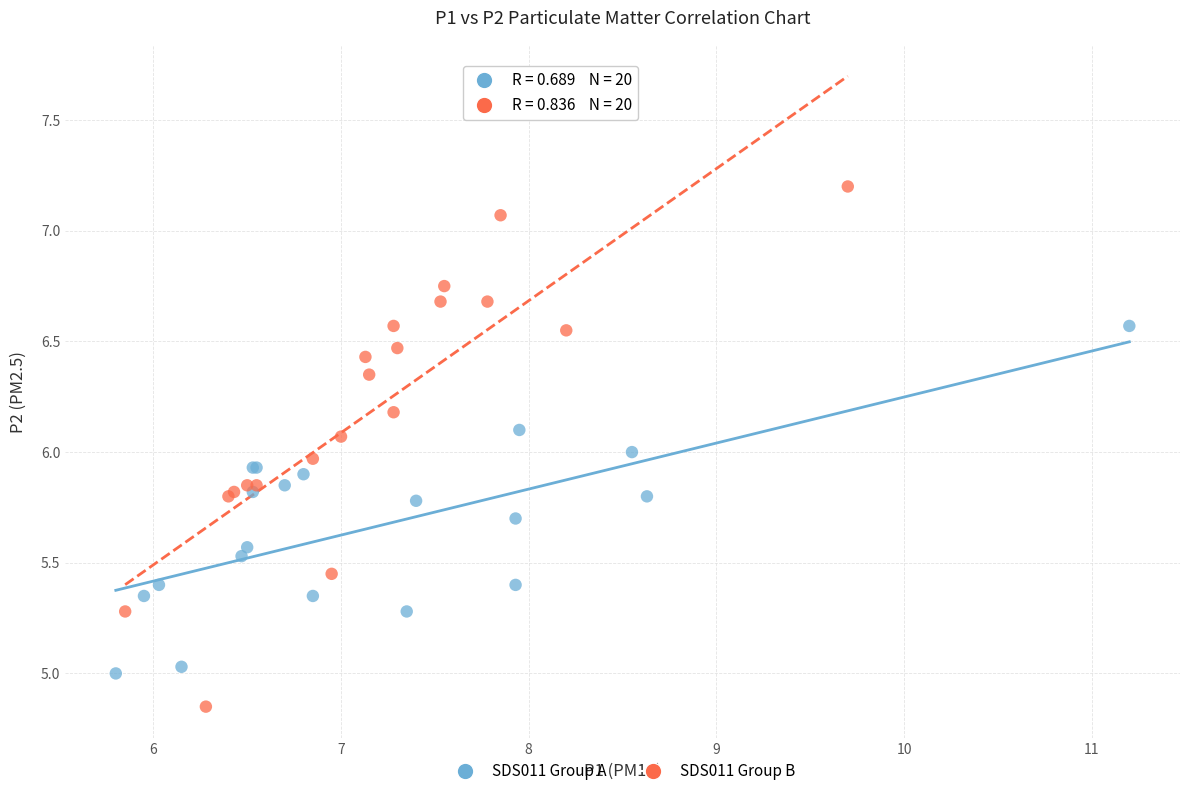

Which series has the largest Y range (max minus min)?

SDS011 Group B